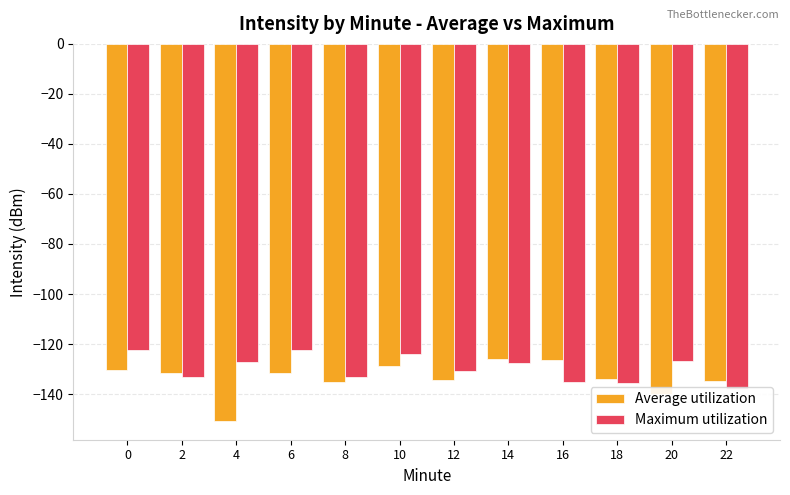

What is the difference between the highest and lowest values at 20?

13.1